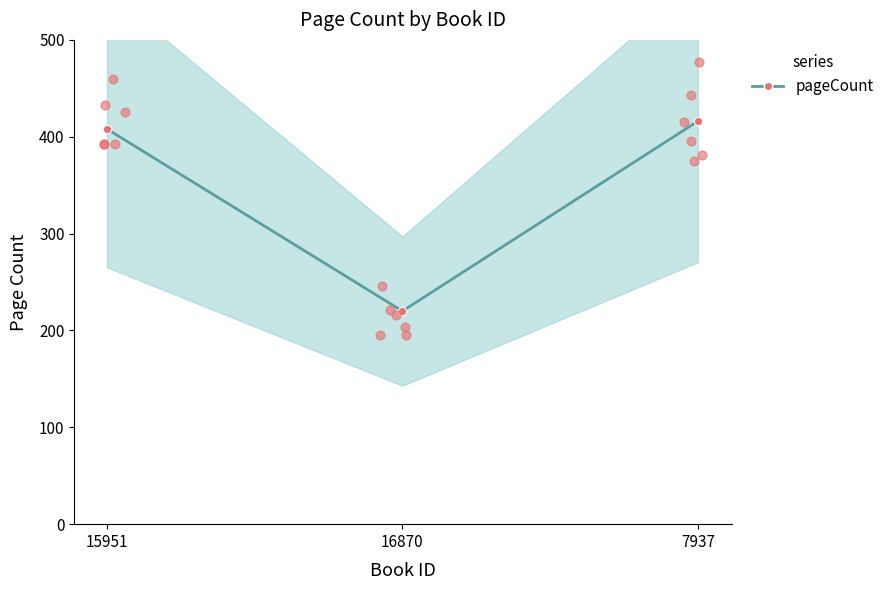

Between 7937 and 16870, which is larger?

7937